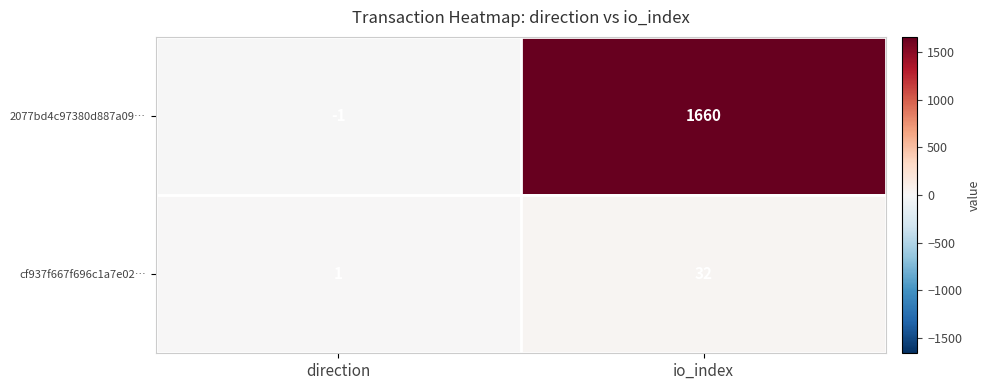

Rank the series by their average value, from lowest to highest.

cf937f667f696c1a7e02…, 2077bd4c97380d887a09…